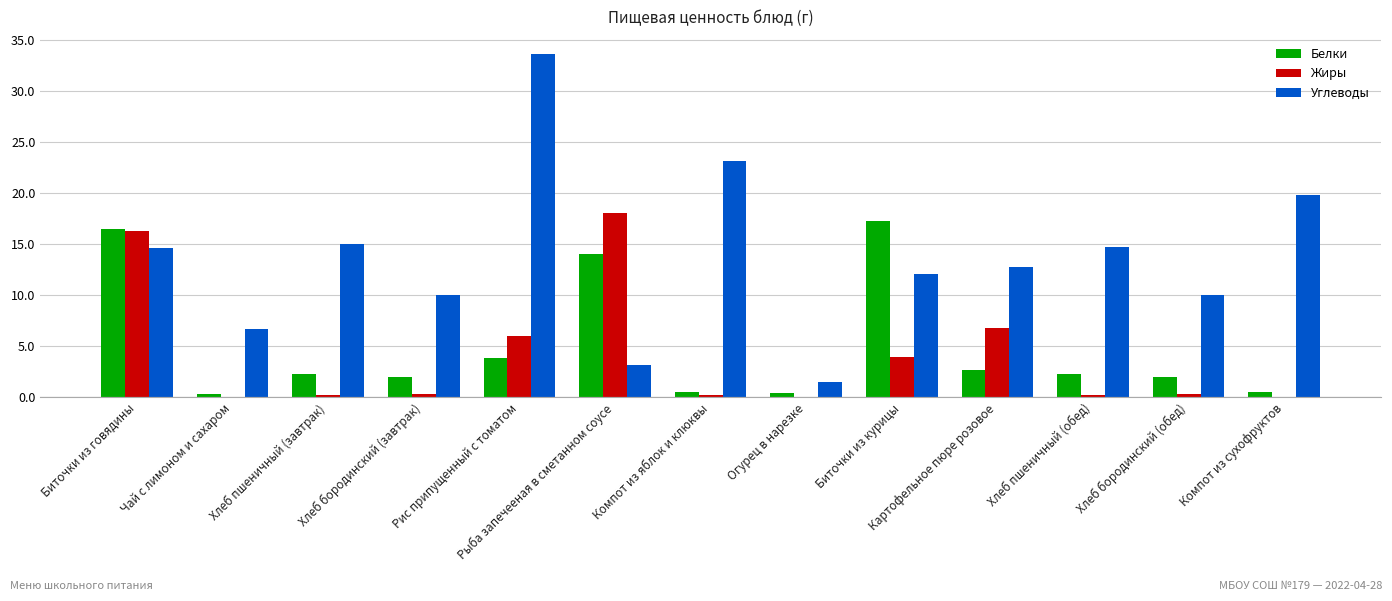

What are all the series names shown in the legend?

Белки, Жиры, Углеводы